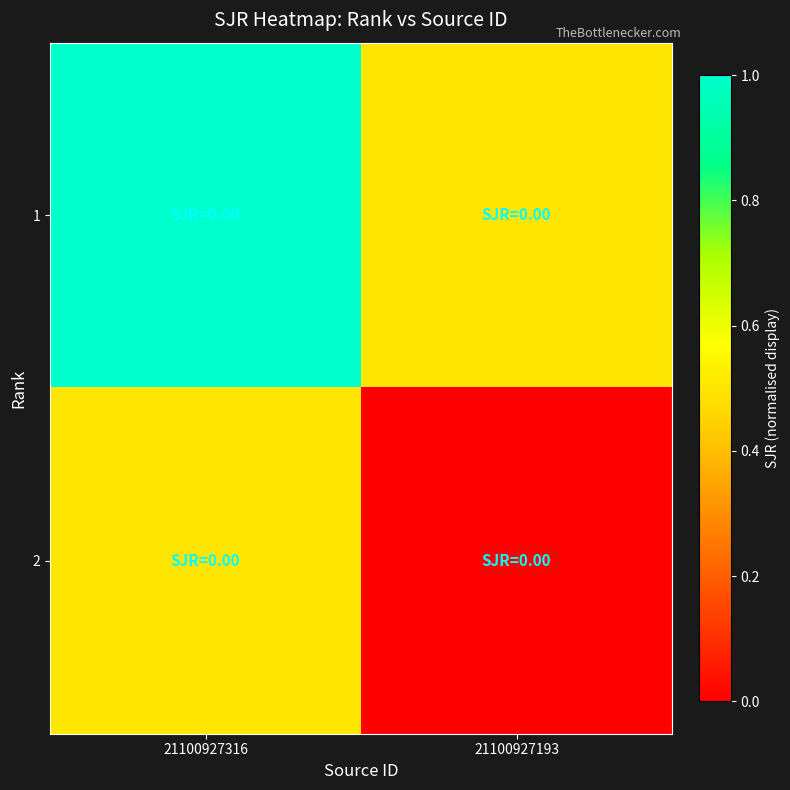

What is the spread (max minus min) of values at 21100927193?

0.5